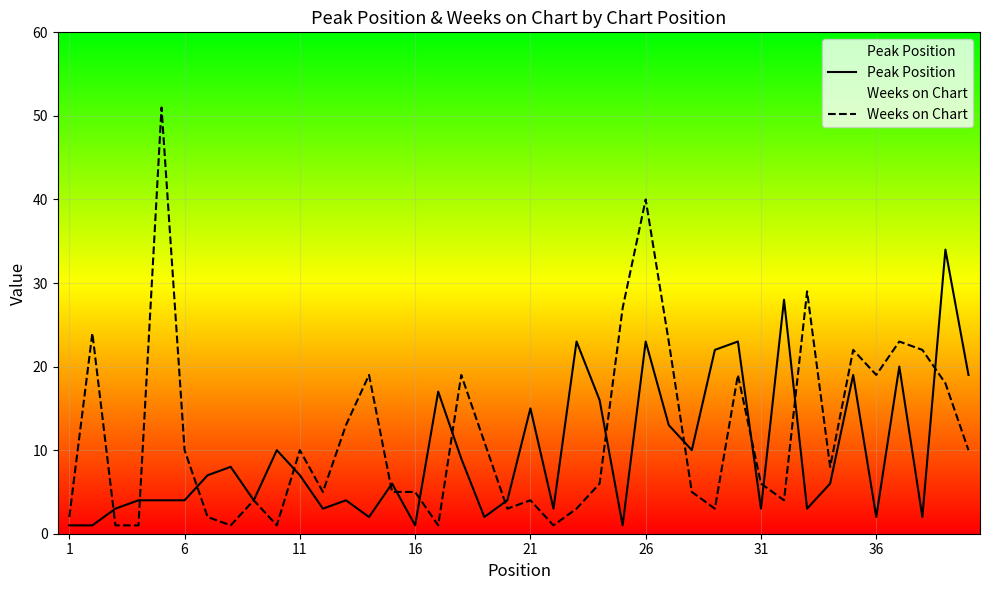

Is it true that Peak Position equals 23 at 26?

True